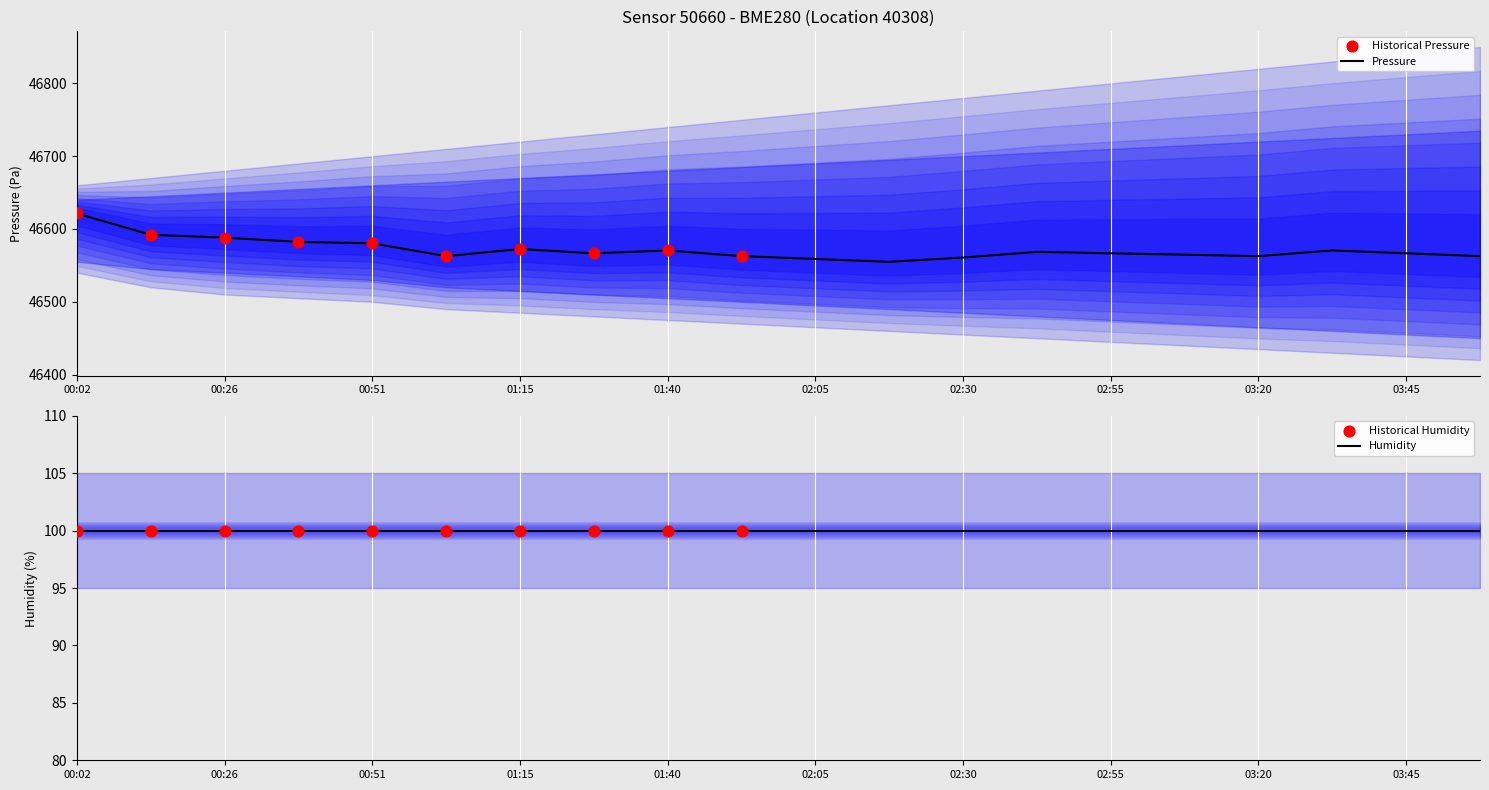

What is the change in value from 02:18 to 03:08?

+9.8